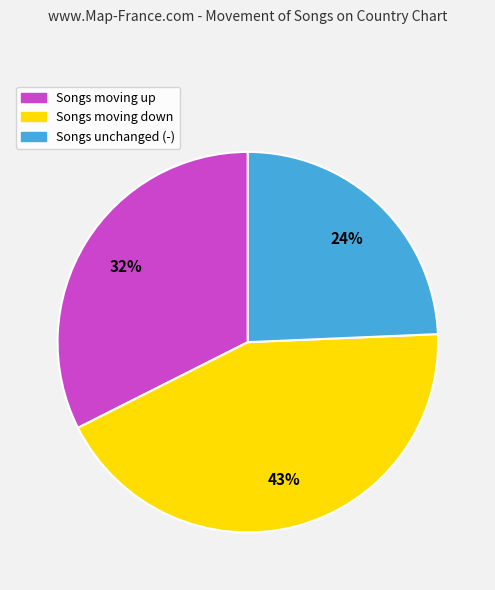

To the nearest percent, what is the difference between the largest and smallest slice percentages?

19%